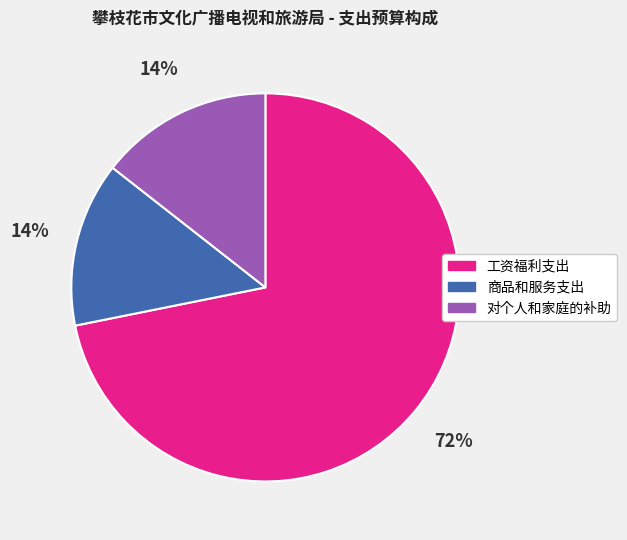

How many segments does this pie chart have?

3